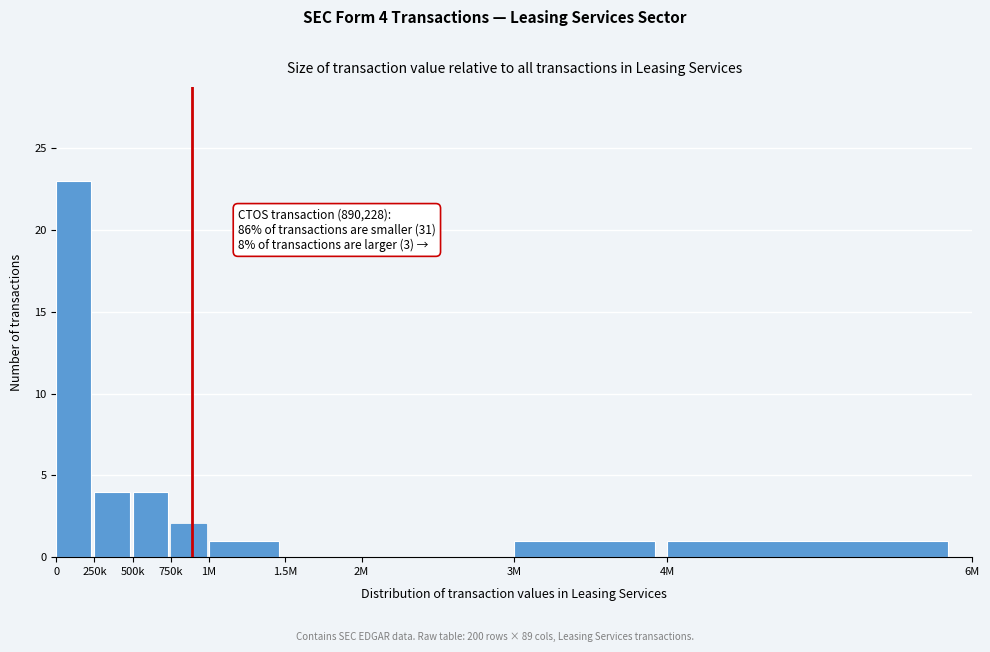

Reading left to right, list all the values displayed in this chart.

0=23	250k=4	500k=4	750k=2	1M=1	1.5M=0	2M=0	3M=1	4M=1